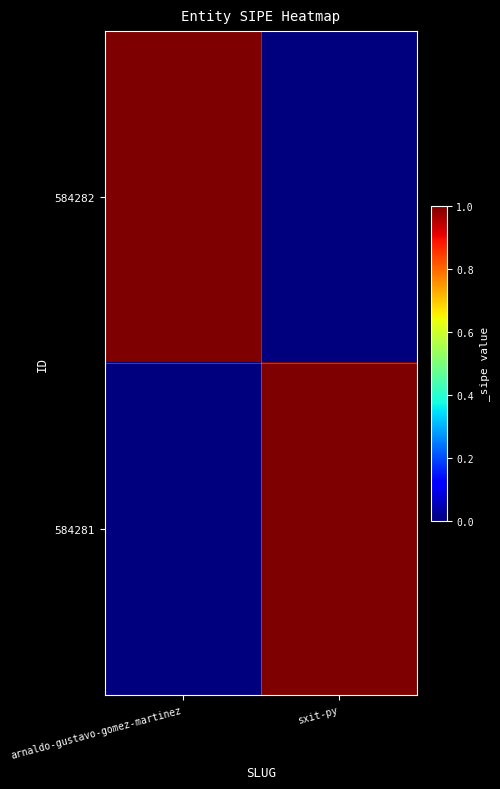

At which category is the sum across all series the highest?

arnaldo-gustavo-gomez-martinez